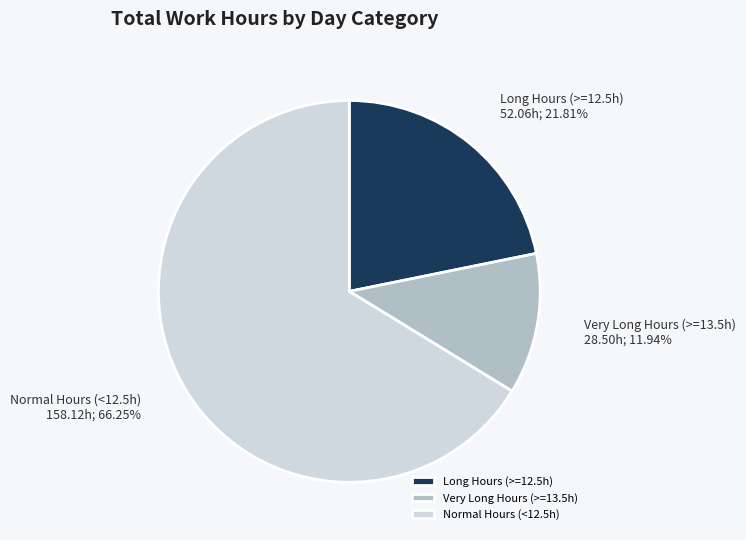

Is there any slice that represents more than half of the pie?

Yes